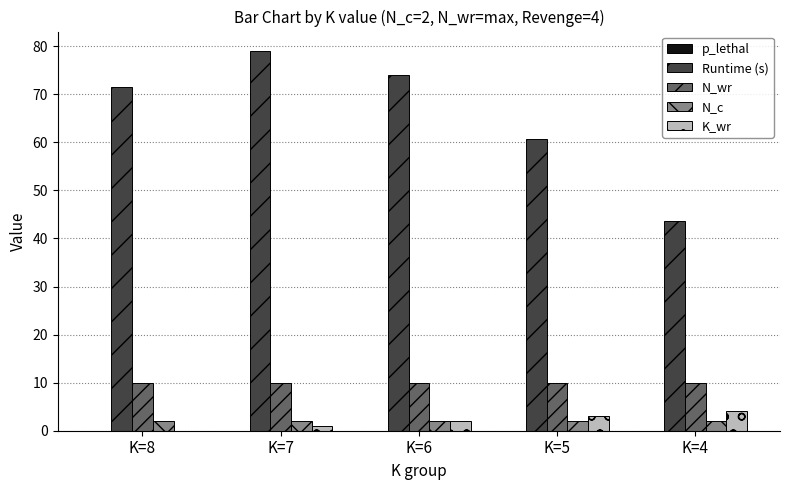

What is the spread (max minus min) of values at K=4?

43.5